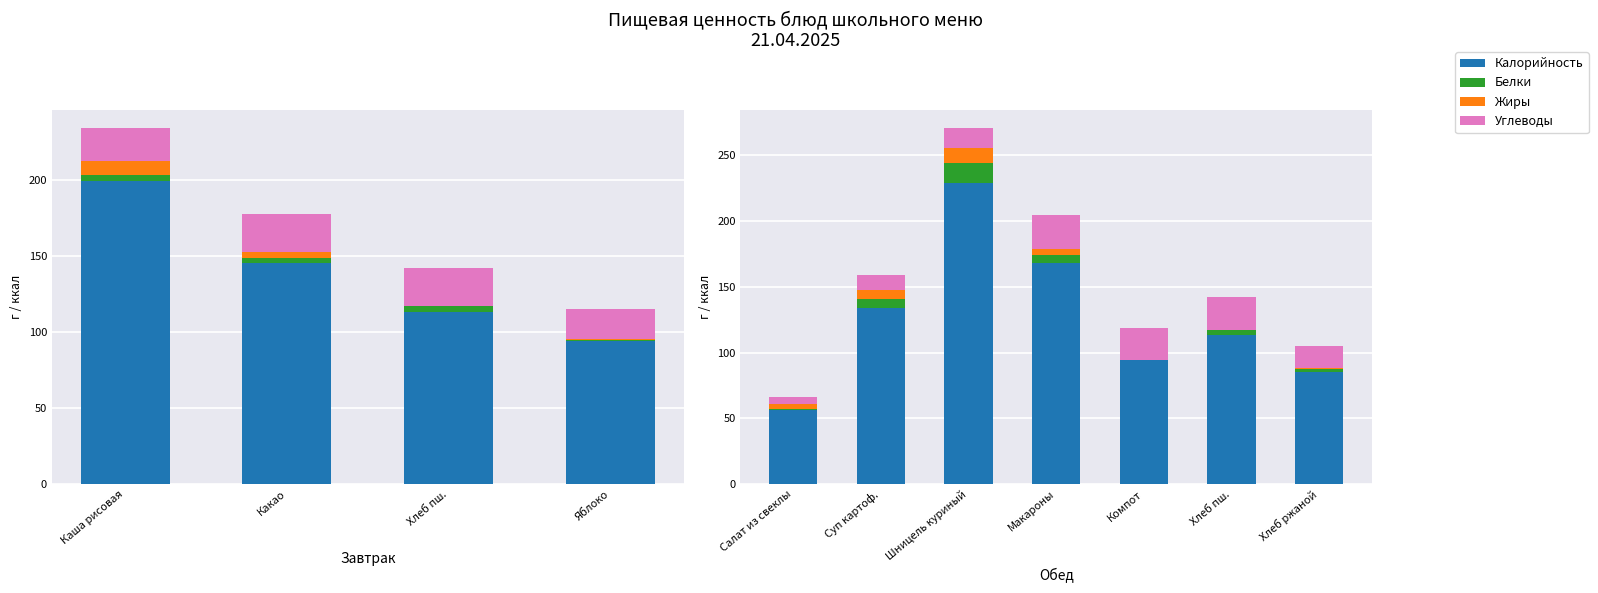

Is it true that Белки equals 22.0 at Шницель куриный?

False